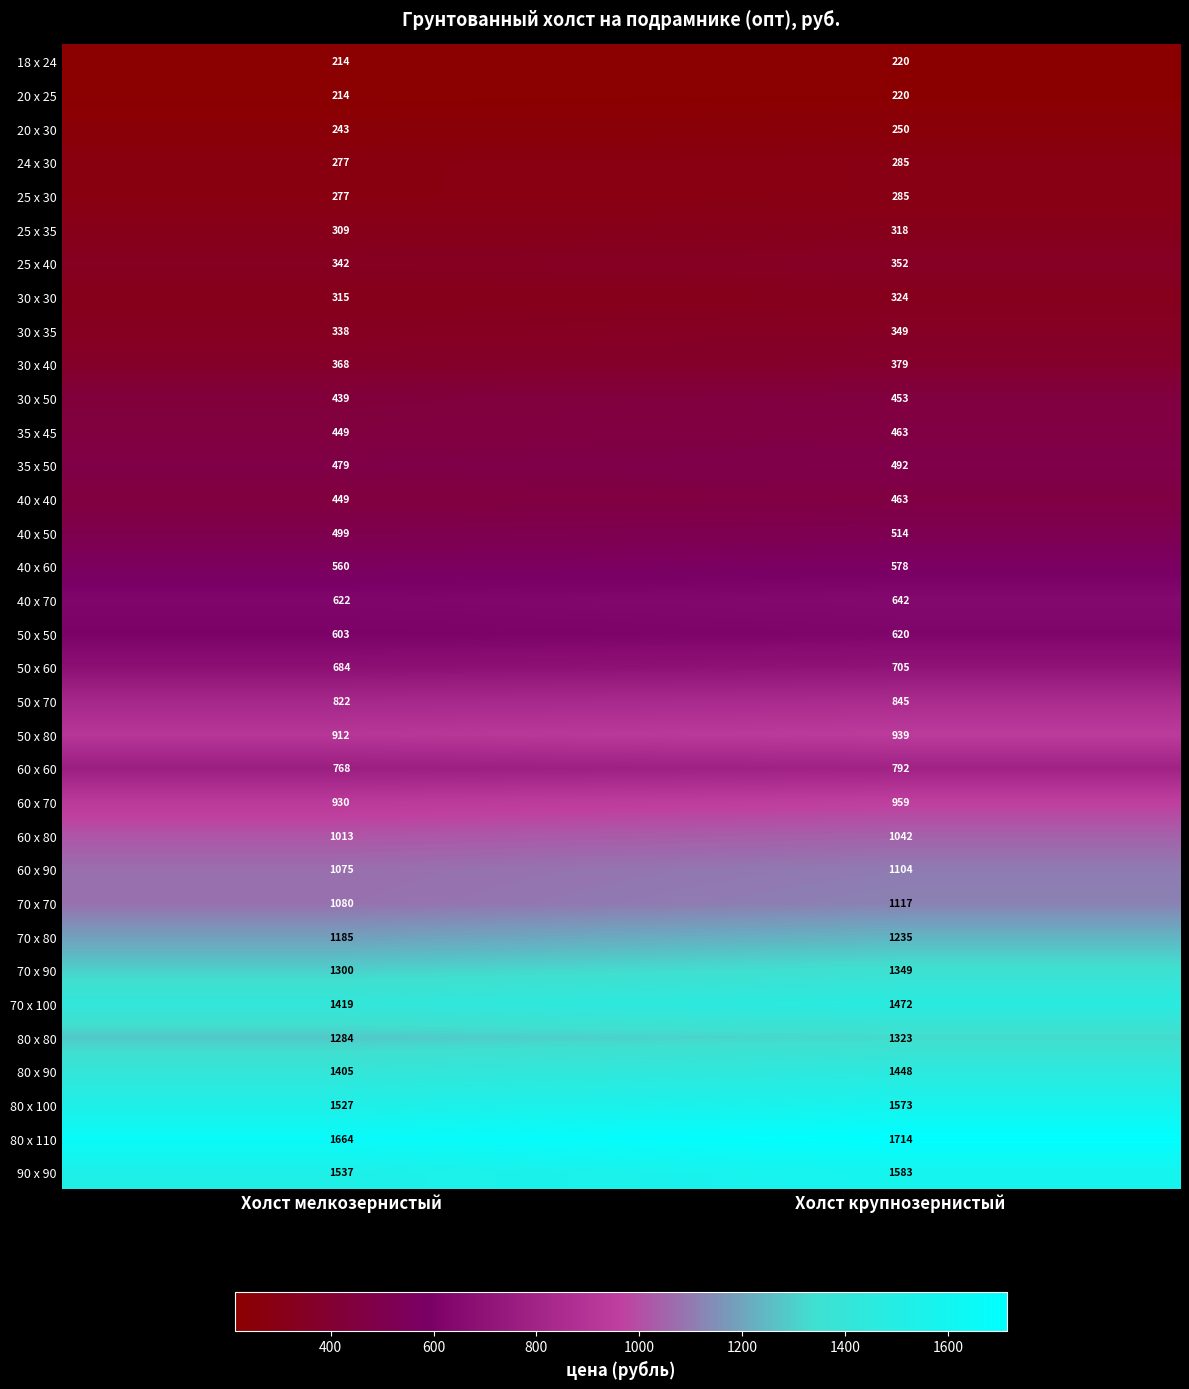

At which label is 20 x 25 closest to 217?

Холст мелкозернистый